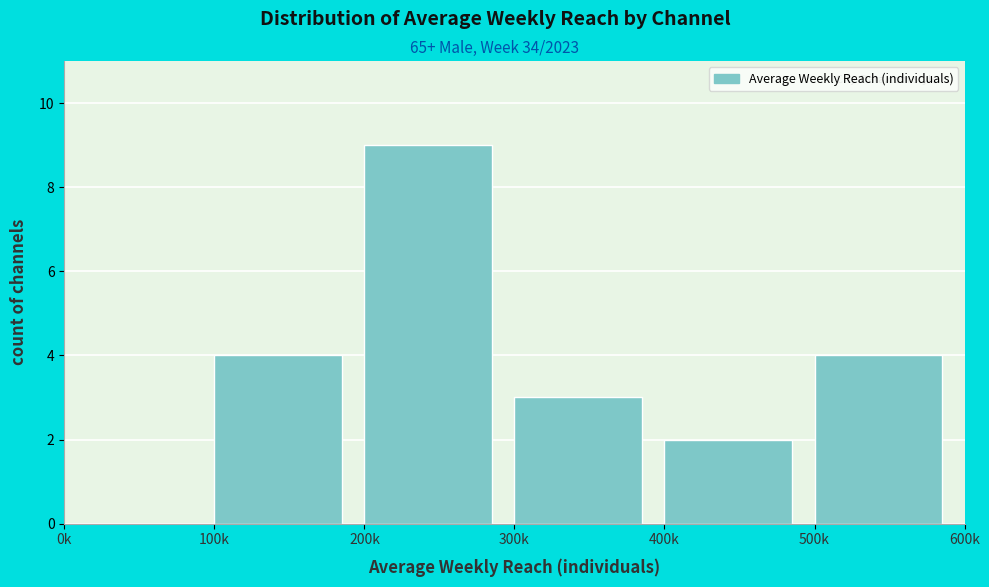

Reading left to right, extract all data points from this chart.

0k=0	100k=4	200k=9	300k=3	400k=2	500k=4